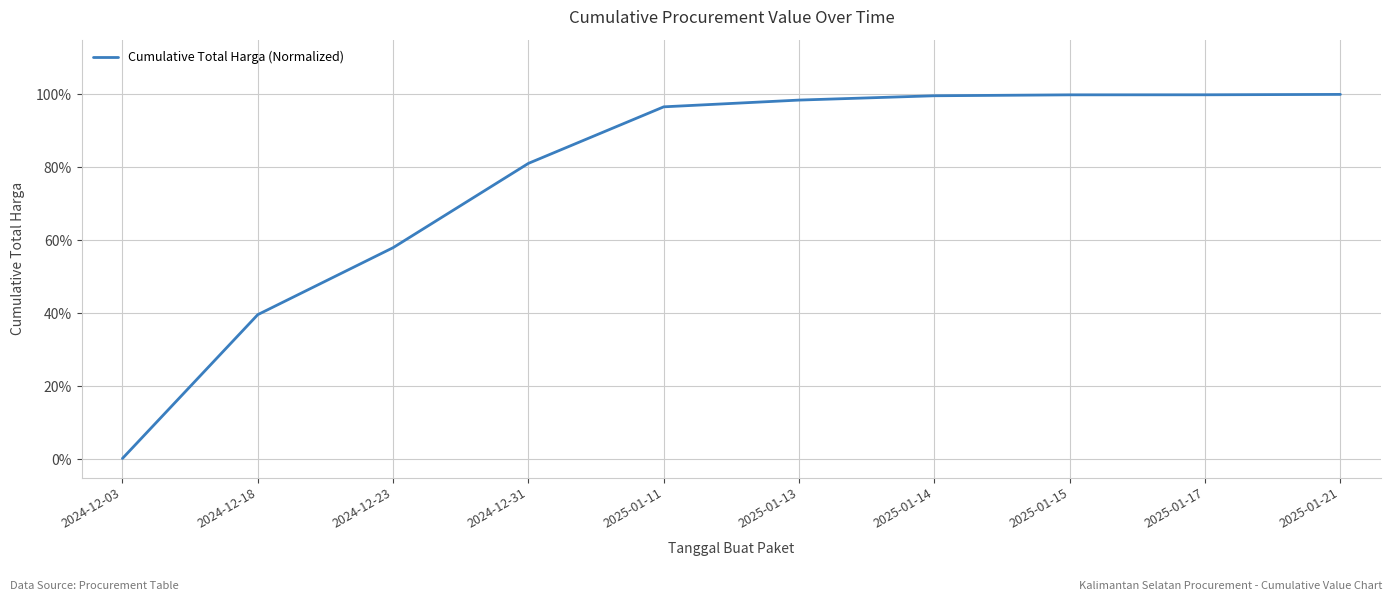

What value does the data have at 2025-01-21?

100.0